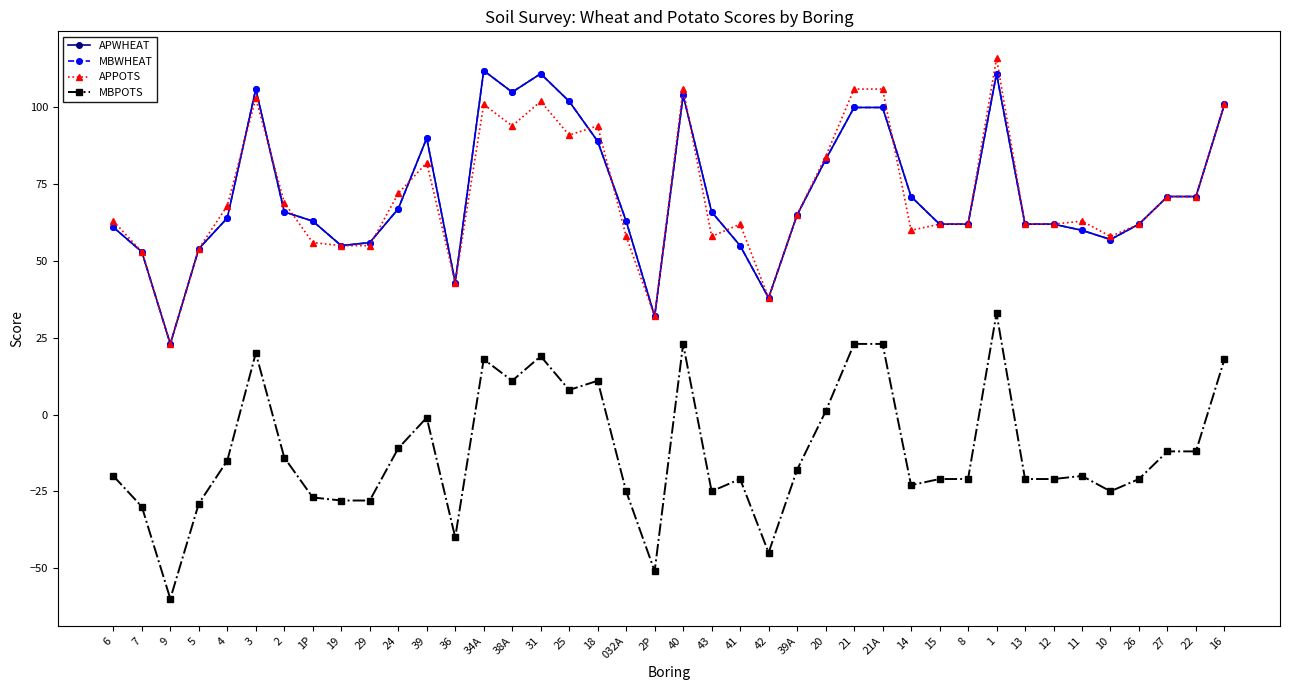

Where is the first local maximum for APWHEAT?

3